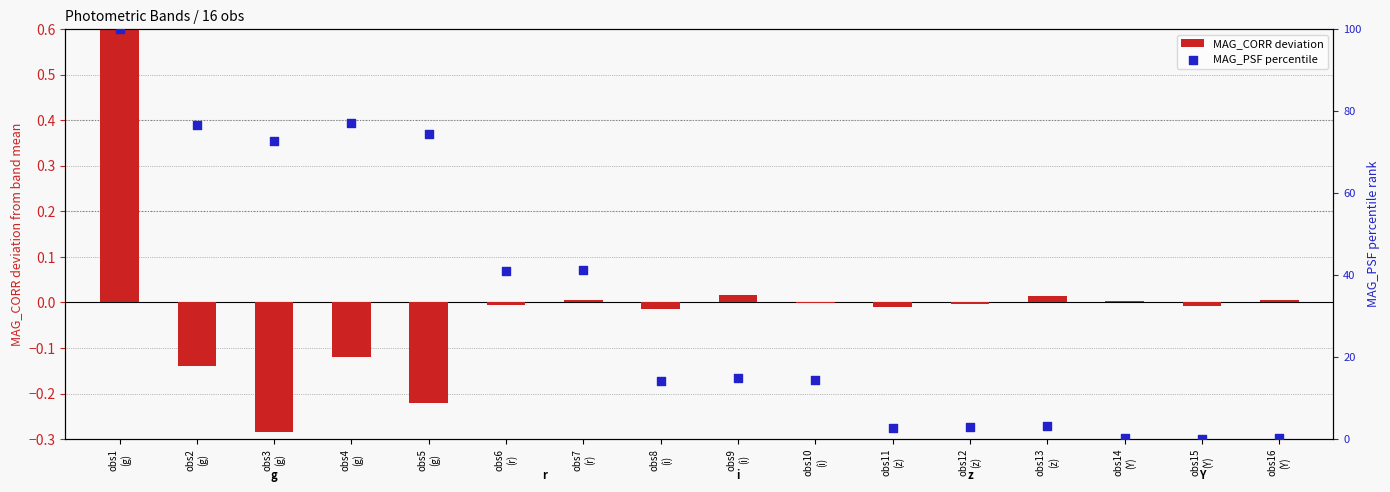

What is the total value across all series at obs7
(r)?

41.2